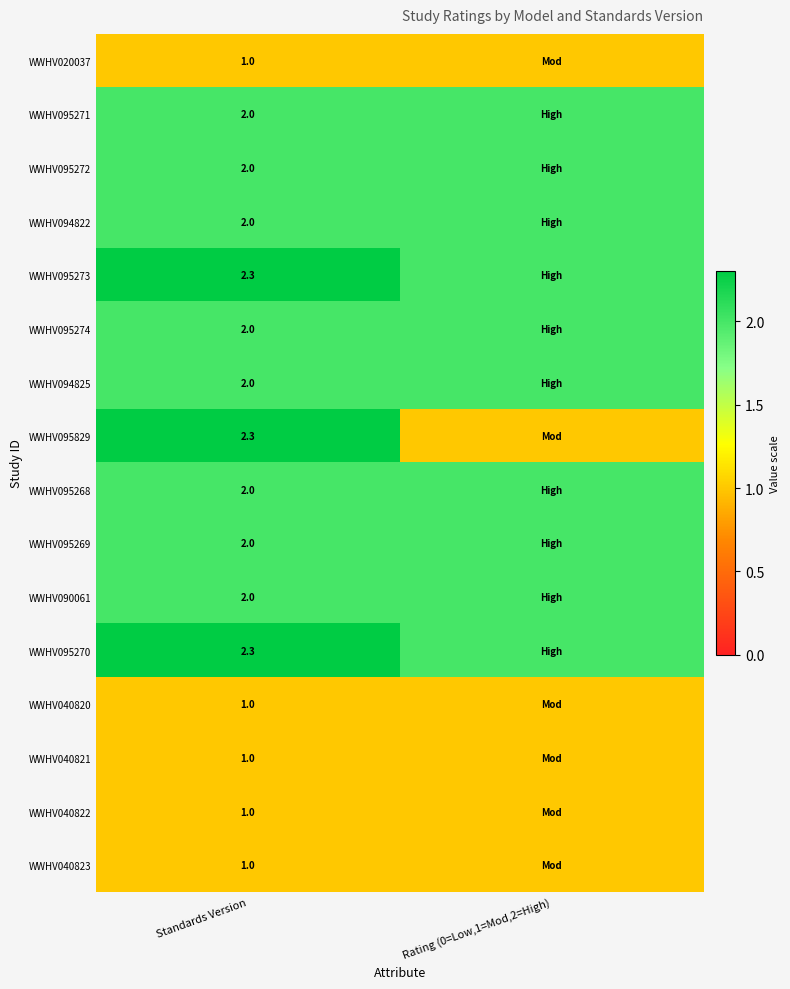

What is the total value across all series at Standards Version?

27.9